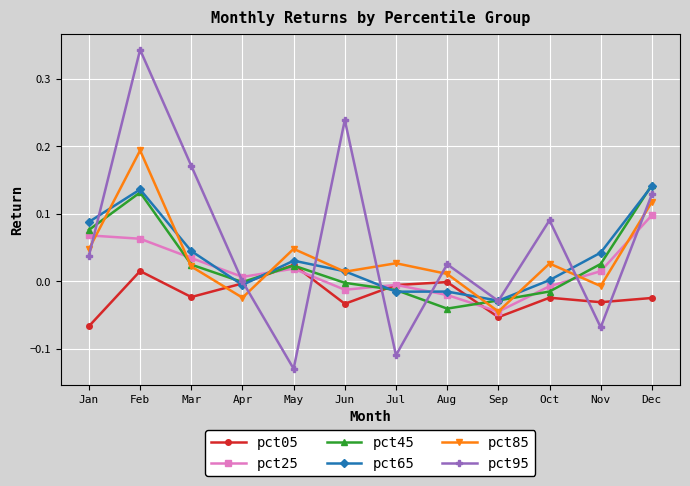

The value of pct25 at Dec is 0.1. True or false?

True